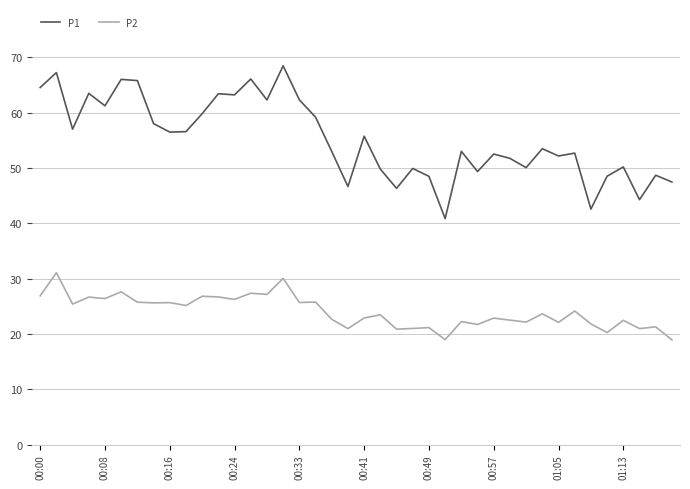

Rank the series by their average value, from highest to lowest.

P1, P2